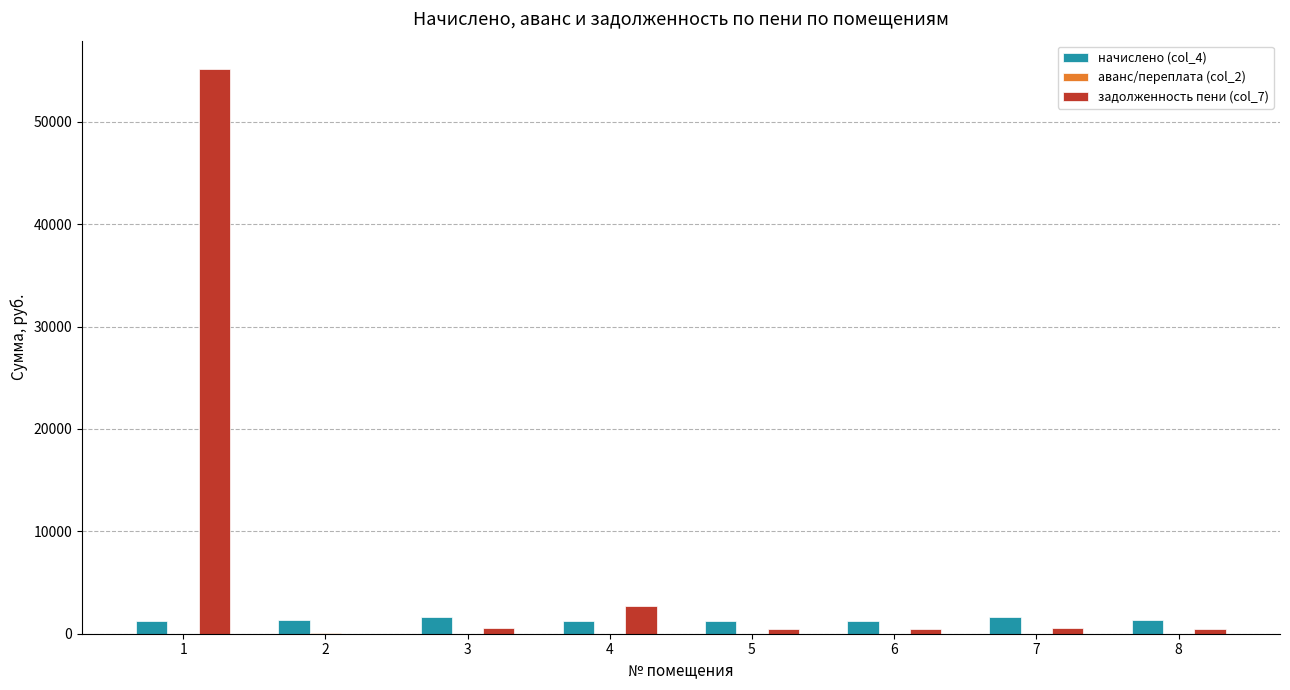

What is the maximum value shown in the chart?

55174.0